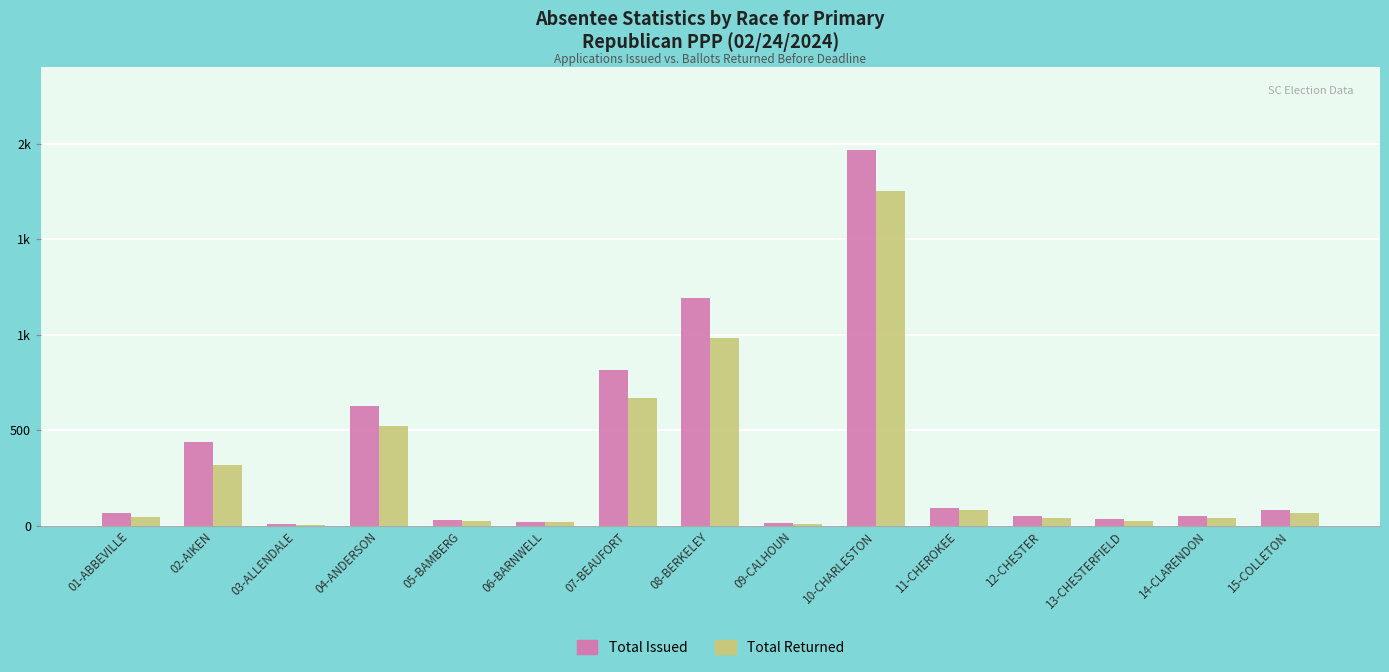

Read the Total Returned value at 05-BAMBERG, to the nearest 10.

20